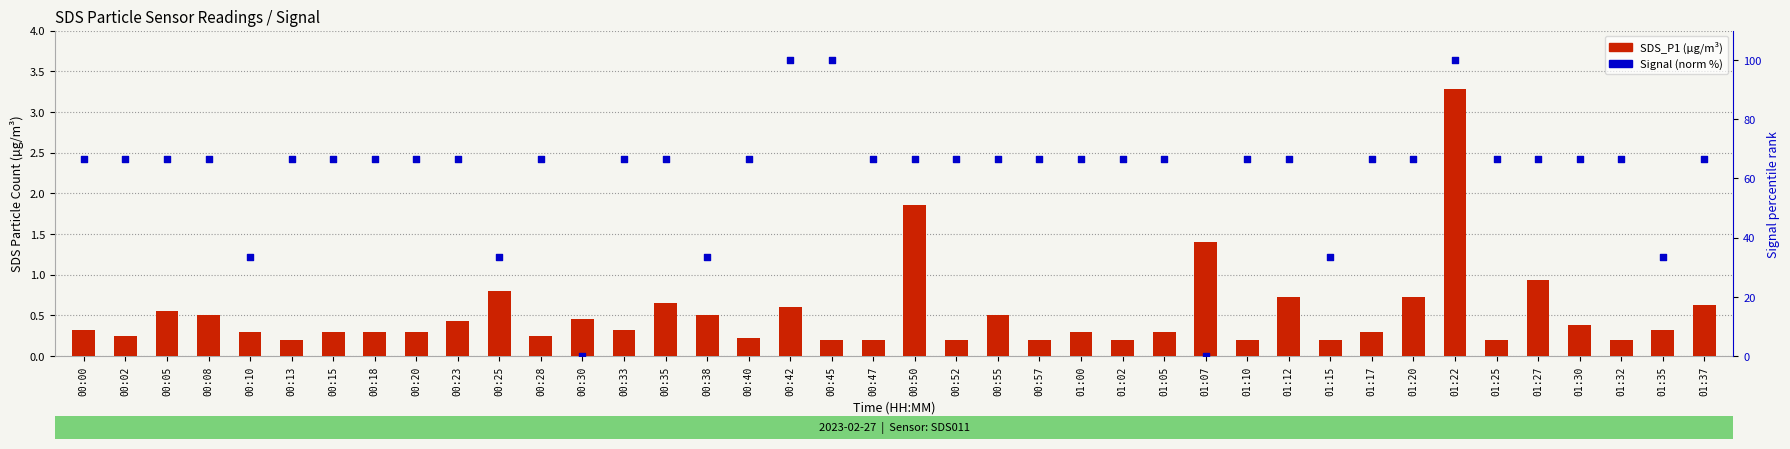

What are all the series names shown in the legend?

SDS_P1, Signal (norm %)